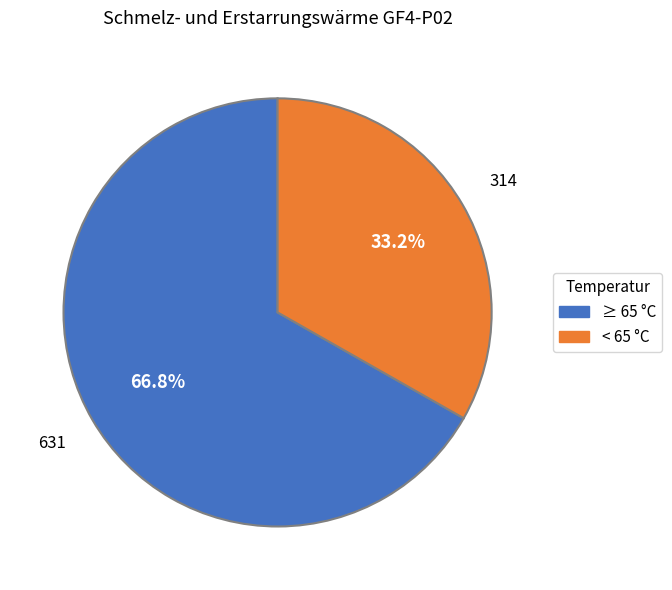

Does any single category account for the majority?

Yes